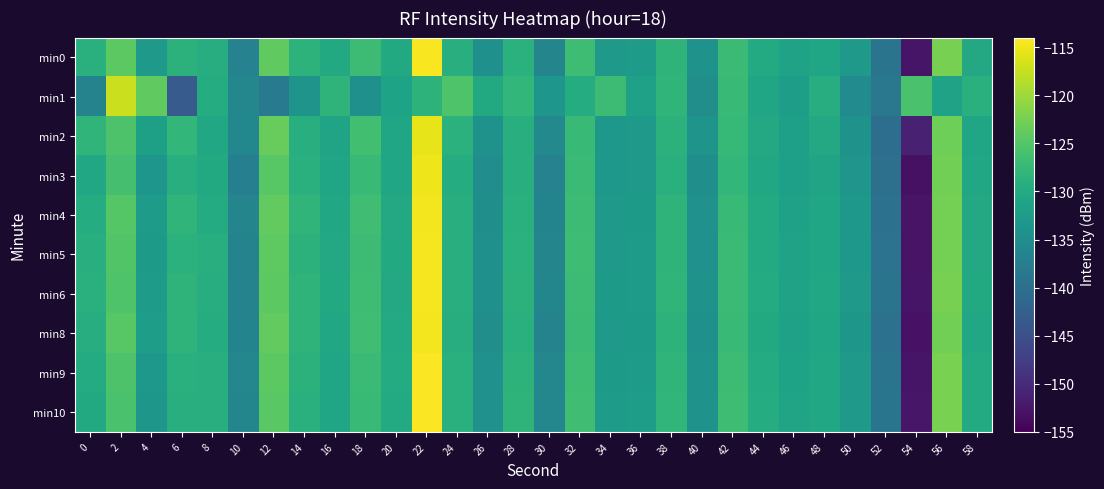

Which series has the largest range (max minus min)?

min0